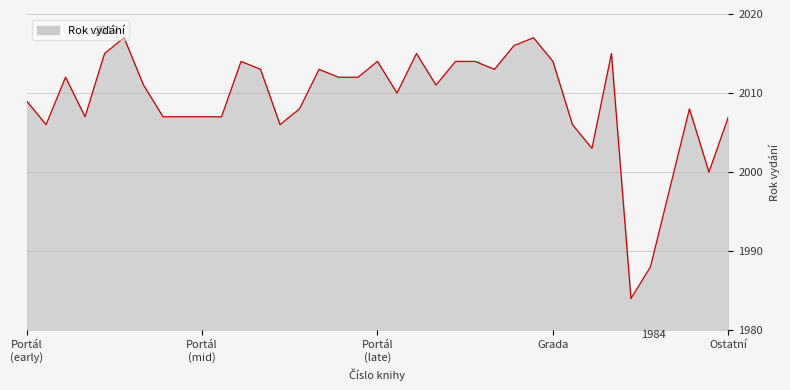

What is the smallest value displayed?

1984